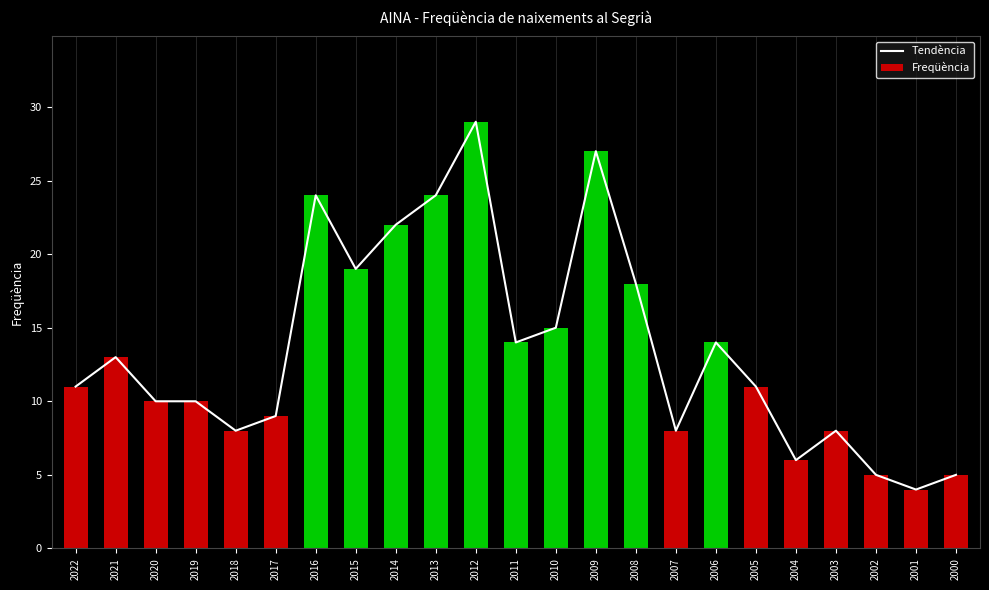

What is the difference between the maximum and minimum values?

25